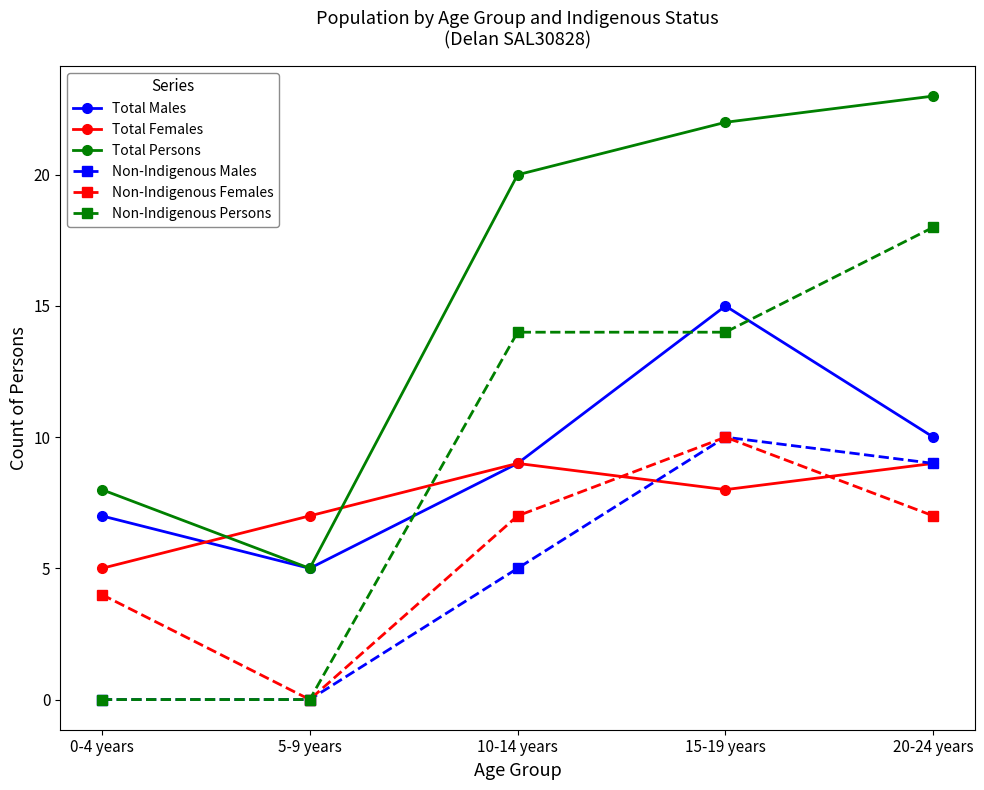

What is the sum of all Total Persons values?

78